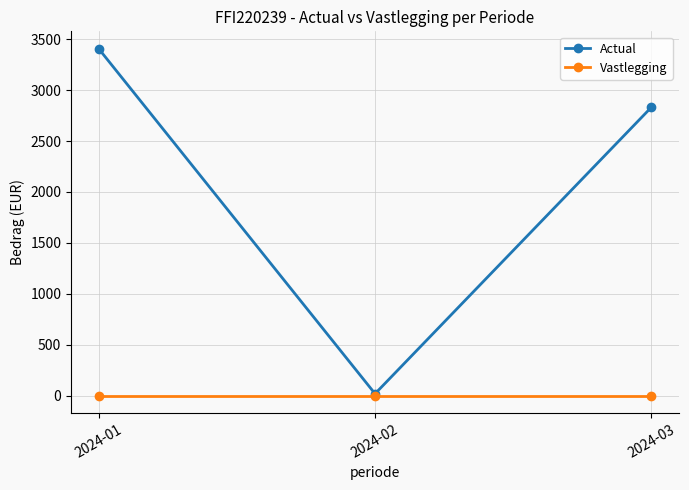

Where does the Actual series first go above 2832?

2024-01